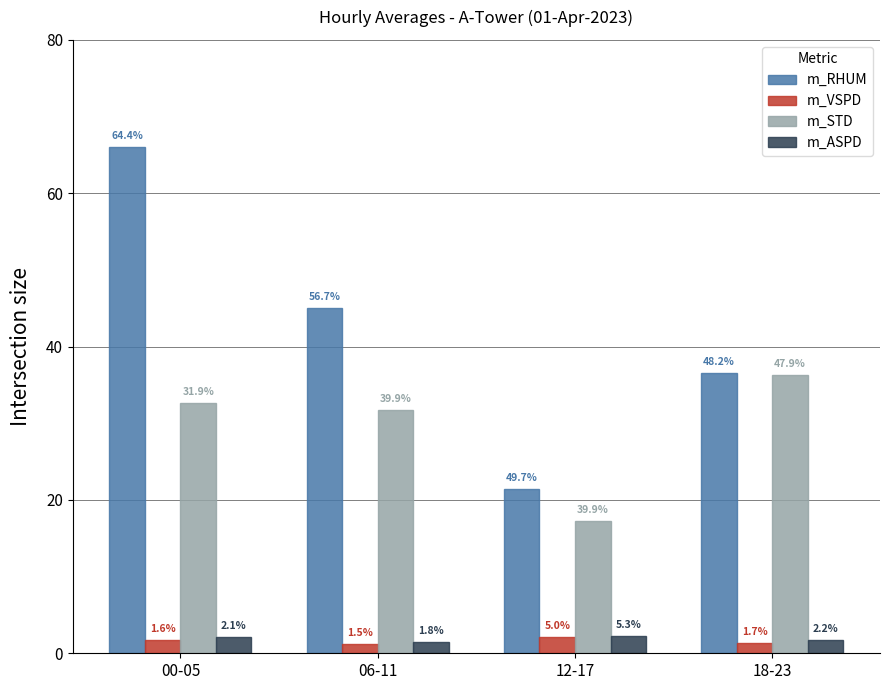

What is the difference between the maximum and minimum values in the m_VSPD series?

1.0